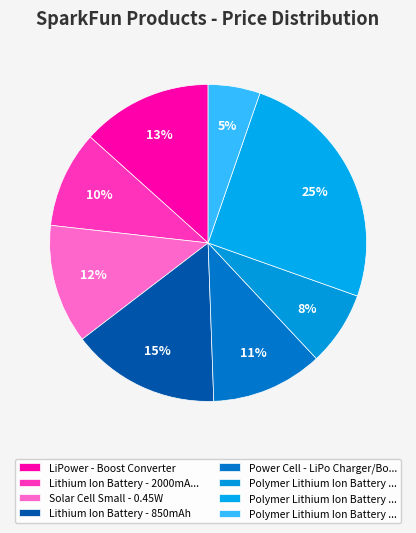

How many segments does this pie chart have?

8